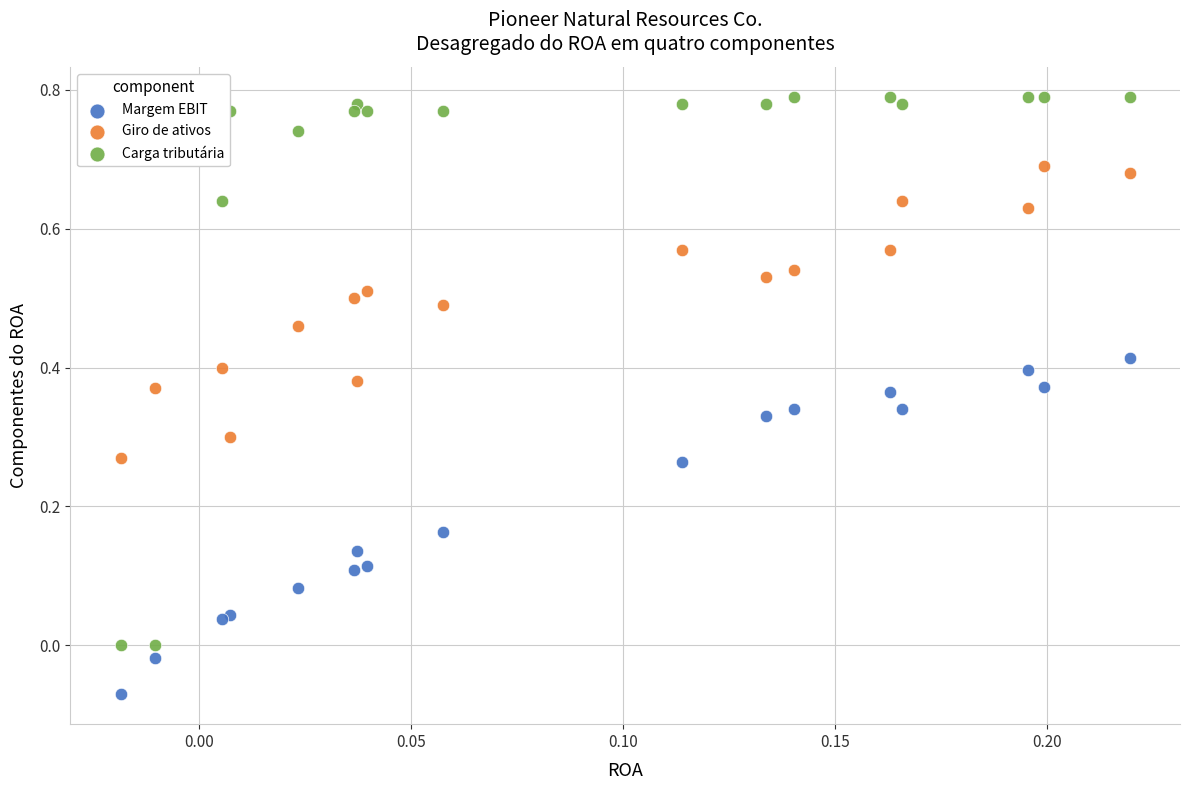

Which series has the widest spread of Y values?

Carga tributária